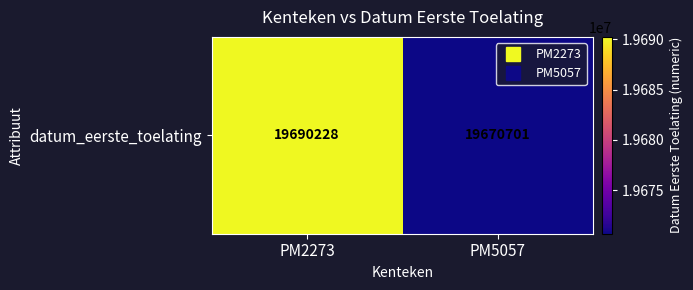

At which label is the value closest to 19680464?

PM5057